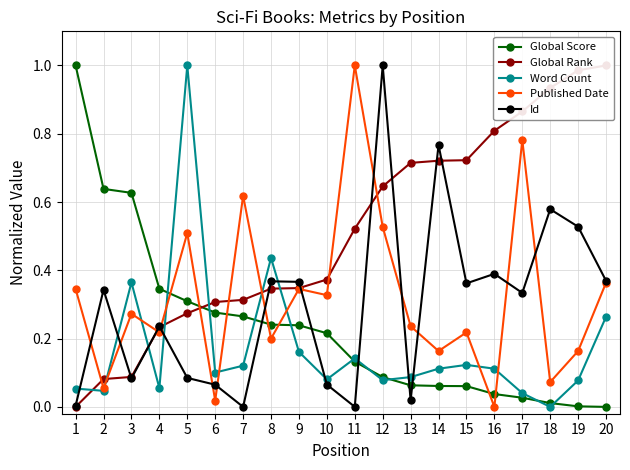

True or false: Global Score and Id cross at least once.

True